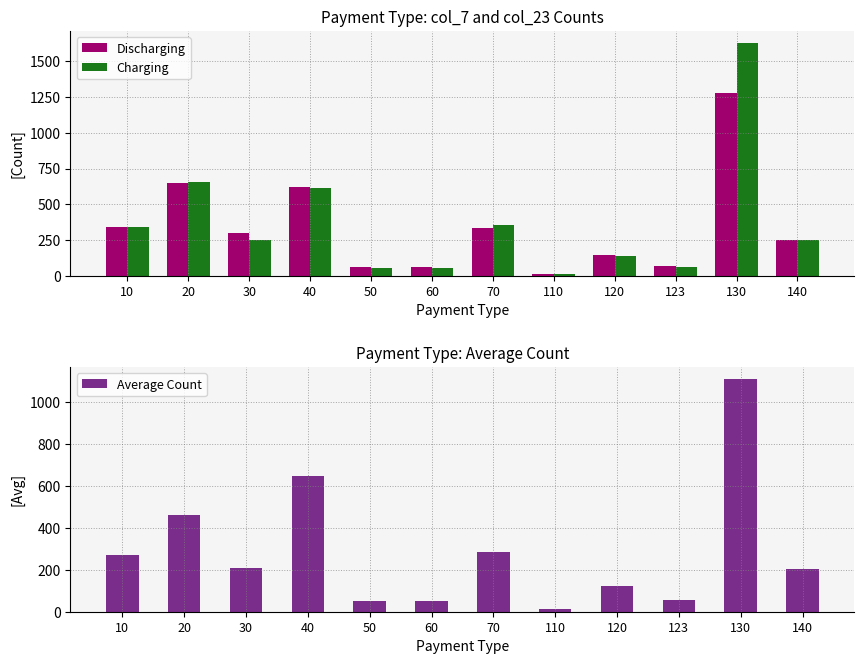

Reading left to right, list all the values displayed in this chart.

Discharging: 342.0	647.0	300.0	622.0	60.0	63.0	335.0	14.0	147.0	66.0	1276.0	251.0
Charging: 339.0	657.0	251.0	611.0	52.0	55.0	351.0	10.0	137.0	62.0	1632.0	248.0
Average Count: 270.2	460.9	207.7	646.4	52.2	50.4	283.8	10.8	122.1	55.7	1111.8	203.5